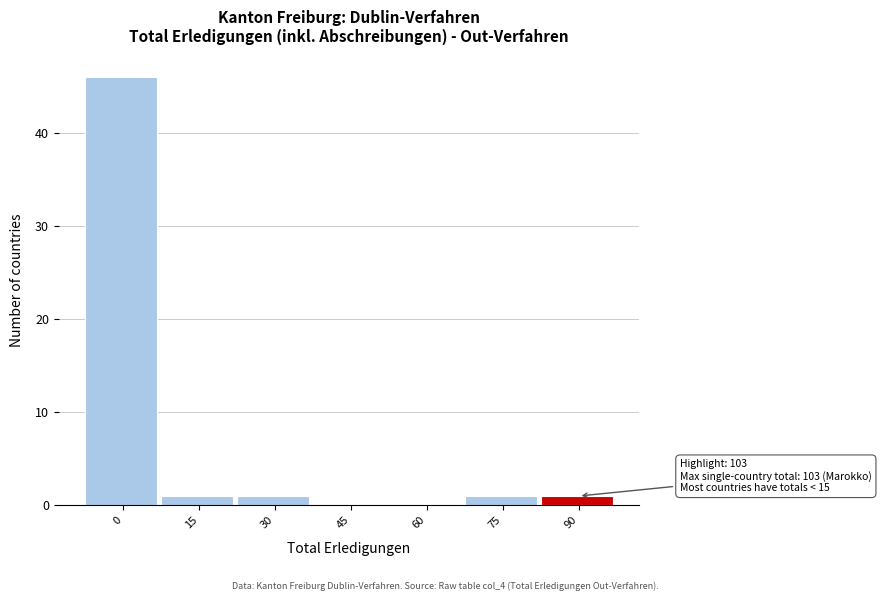

Reading left to right, extract all data points from this chart.

0=46	15=1	30=1	45=0	60=0	75=1	90=1